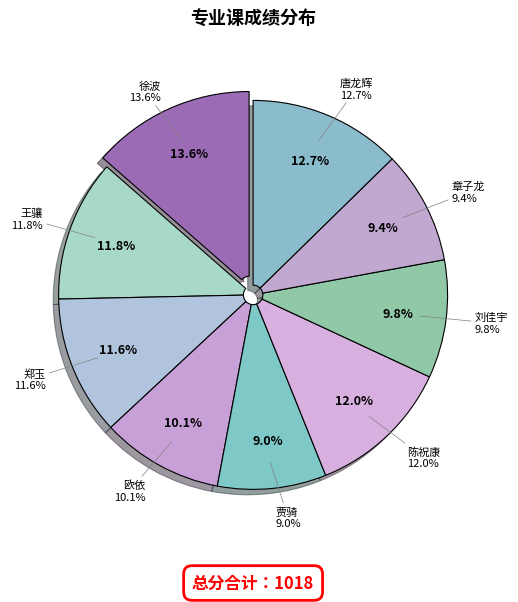

What percentage is the 章子龙 slice, to the nearest percent?

9%